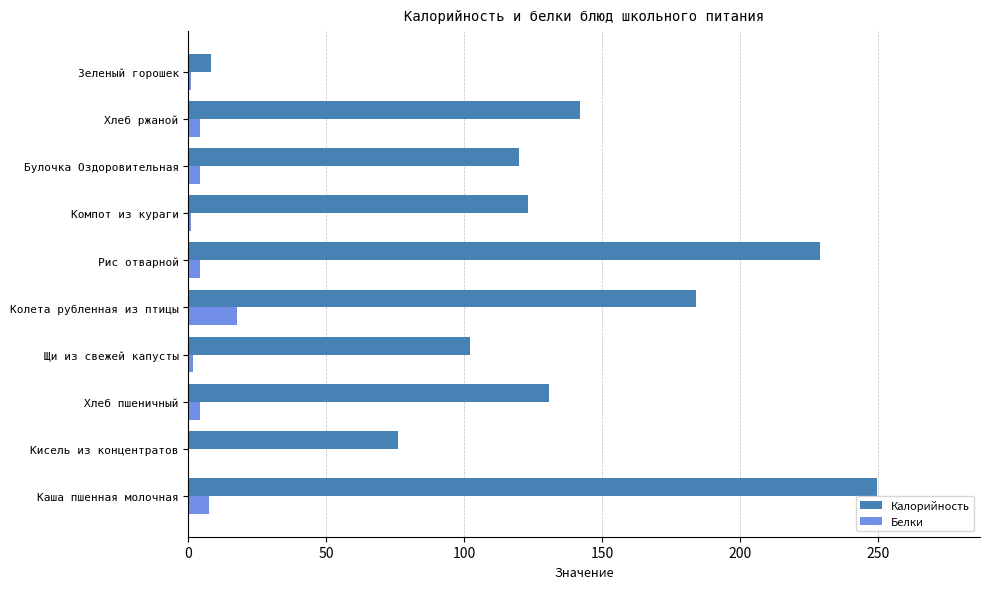

What is the sum of all Калорийность values?

1364.4